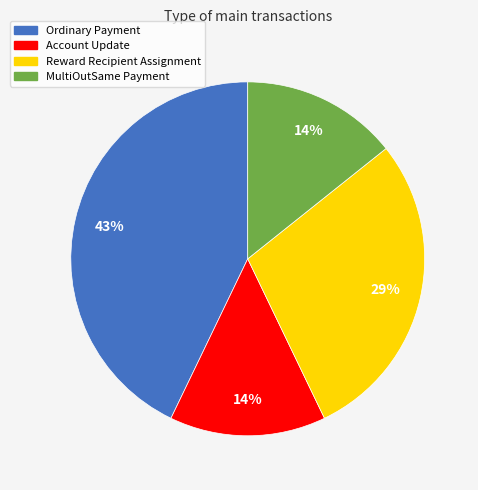

To the nearest percent, what is the combined percentage of Ordinary Payment and MultiOutSame Payment?

57%